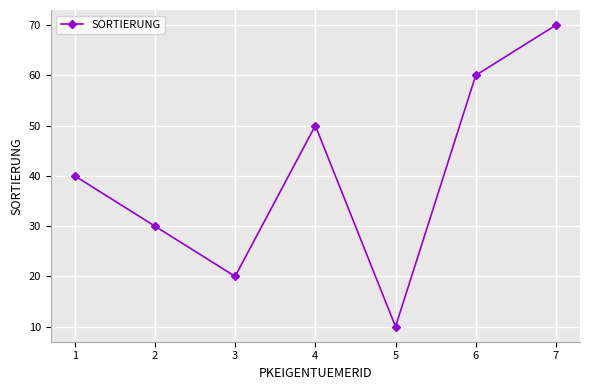

How many values are below 40?

3